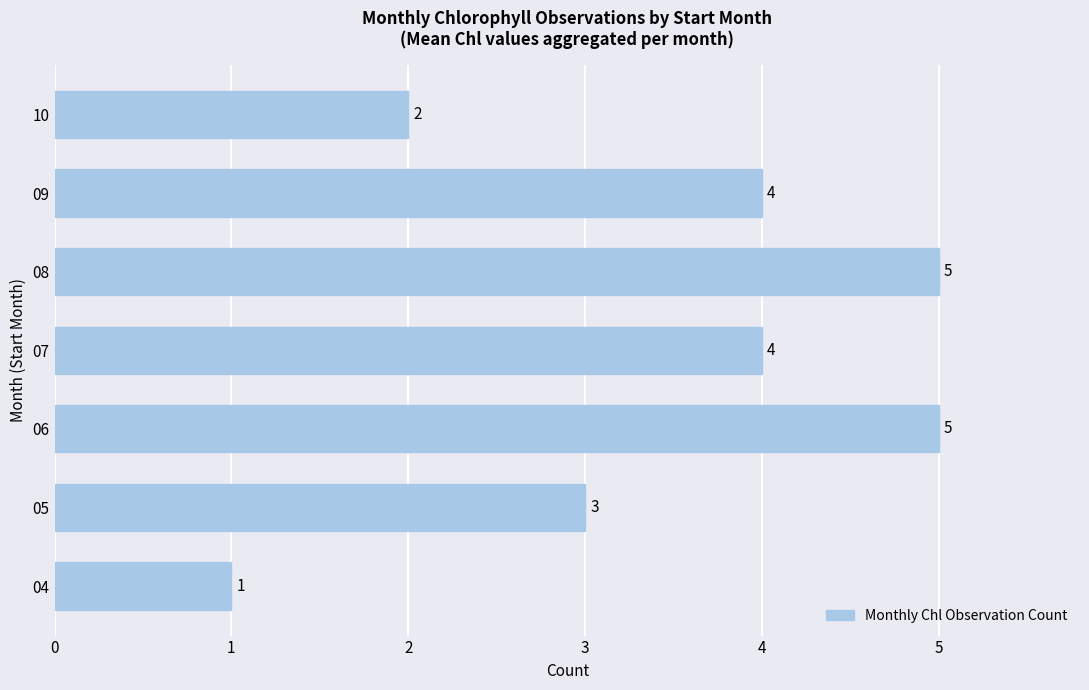

The value at 05 is 4. True or false?

False